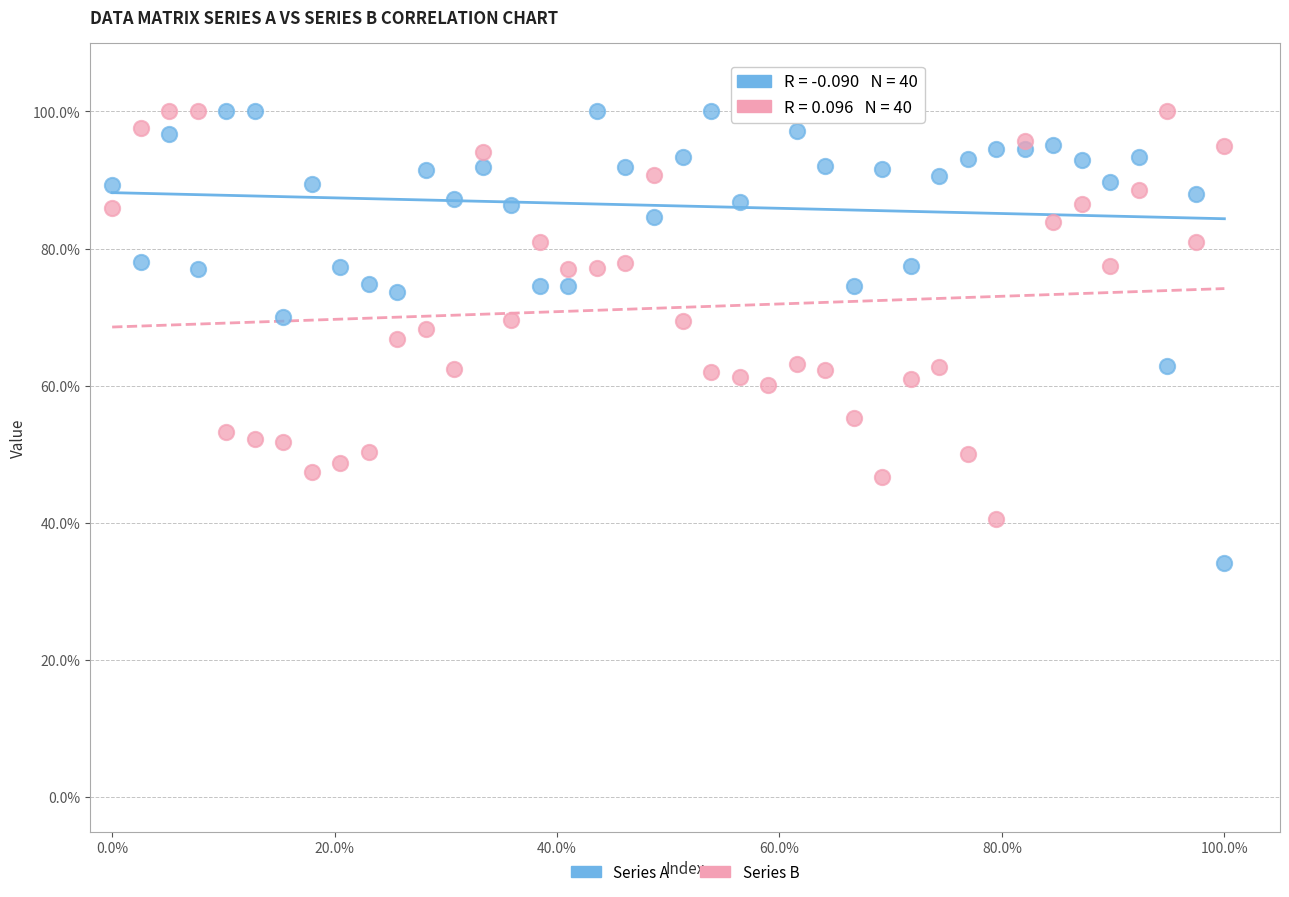

What are all the series names shown in the legend?

Series A, Series B